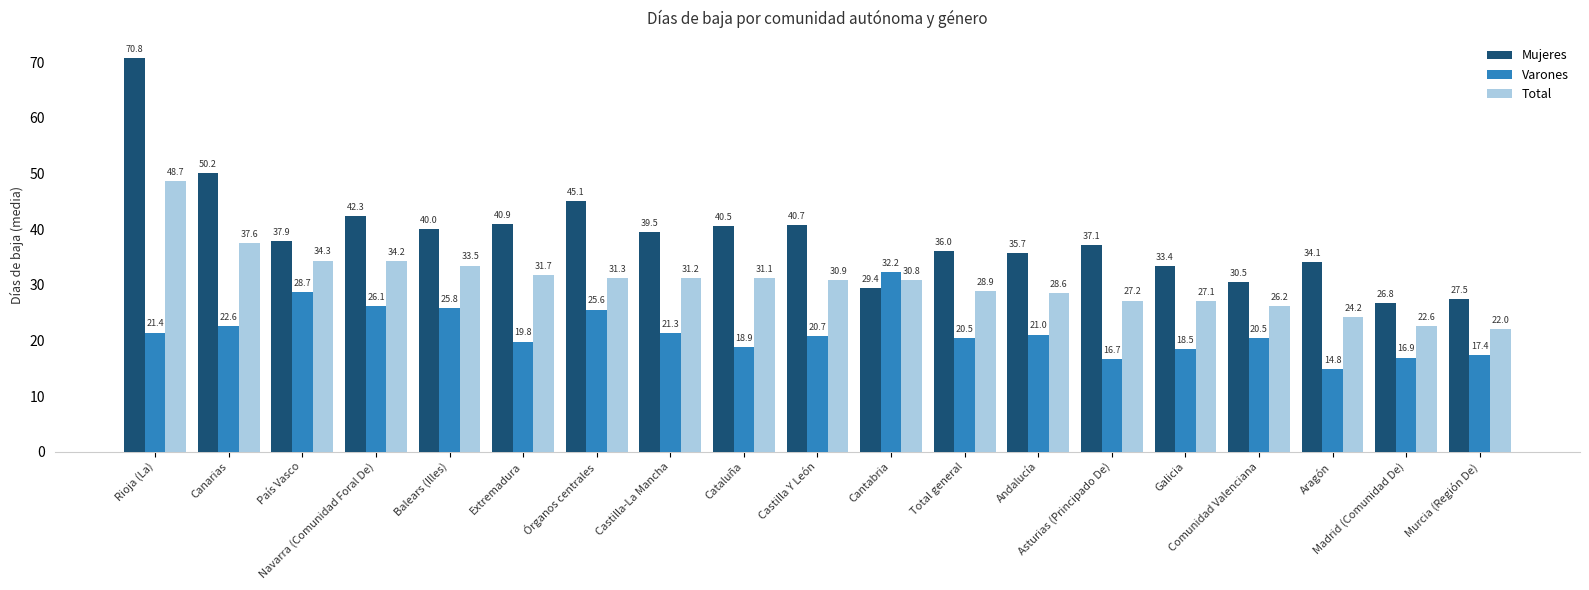

At which category does the chart reach its peak across all series?

Rioja (La)